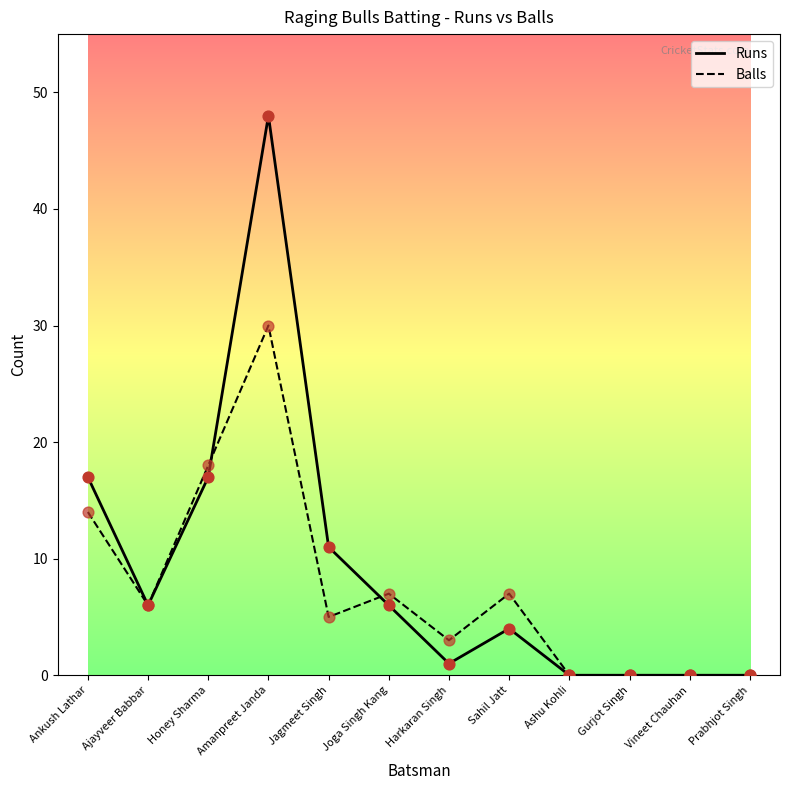

At how many categories does at least one series exceed 24?

1